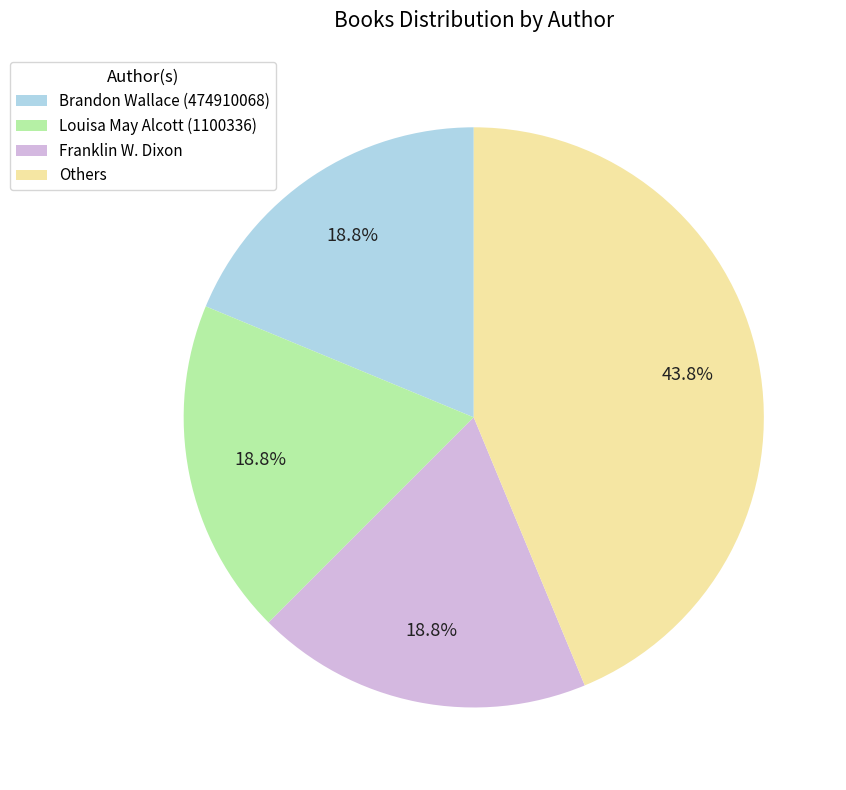

Do Louisa May Alcott (1100336) and Franklin W. Dixon together represent more than half of the pie?

No